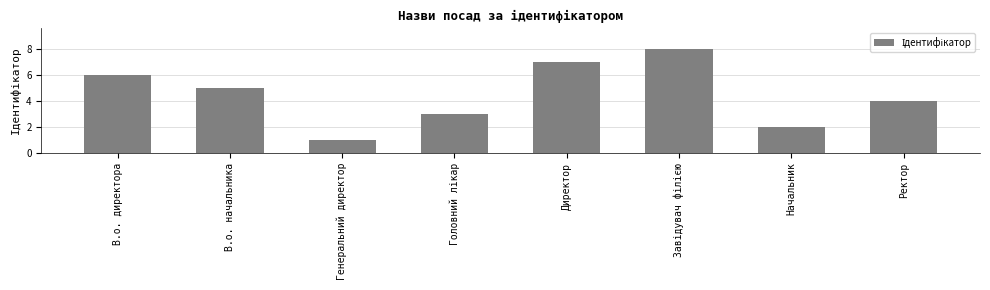

The value at В.о. директора is 11. True or false?

False